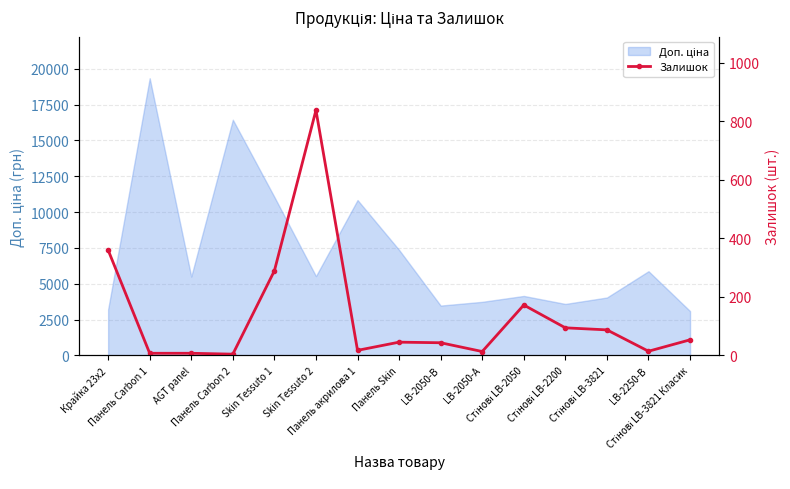

What is the value of the 7th point from the left?

17